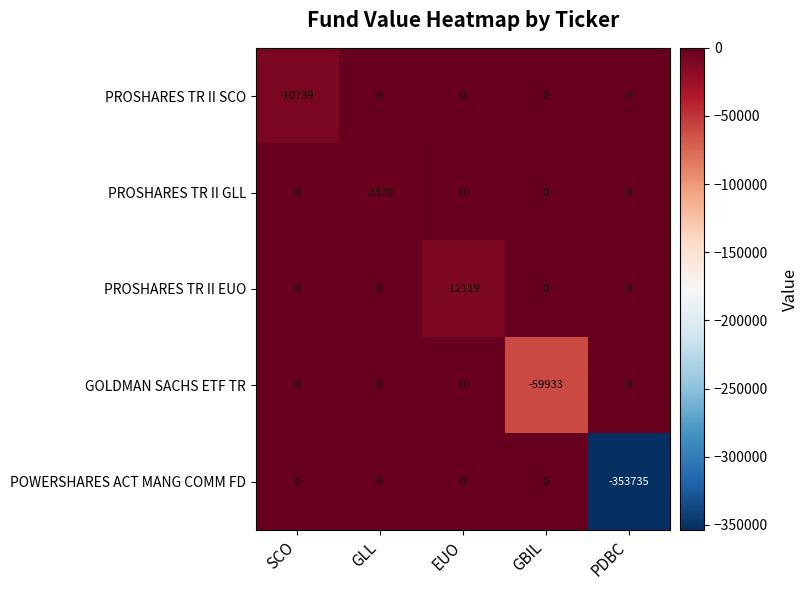

What is the total value across all series at GLL?

-3370